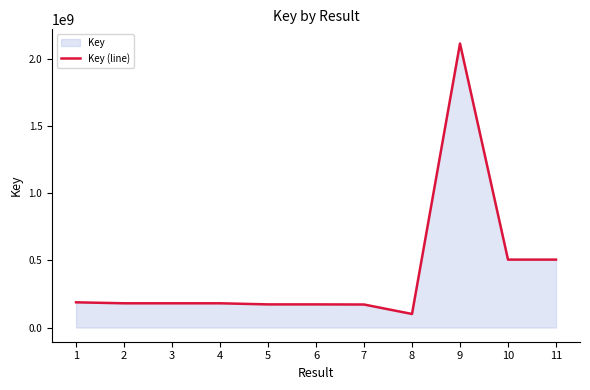

Reading left to right, extract all data points from this chart.

1=187444737	2=180229118	3=180229645	4=180229435	5=172058882	6=172058922	7=171129454	8=100778519	9=2111818194	10=505004160	11=505004138